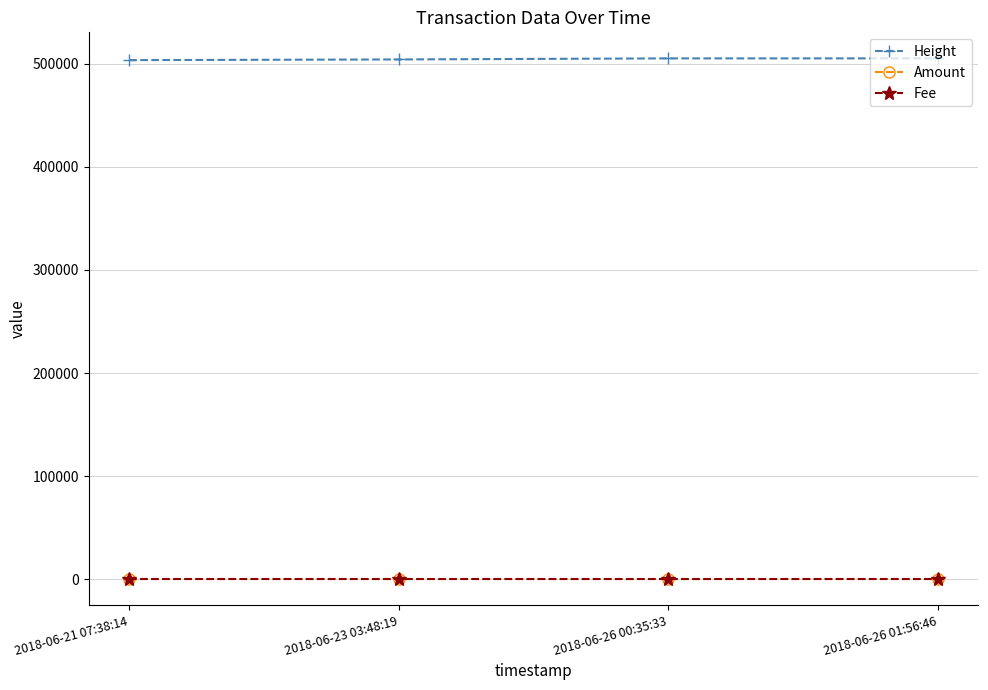

What is the value of the Amount point at the 1st from the left?

3